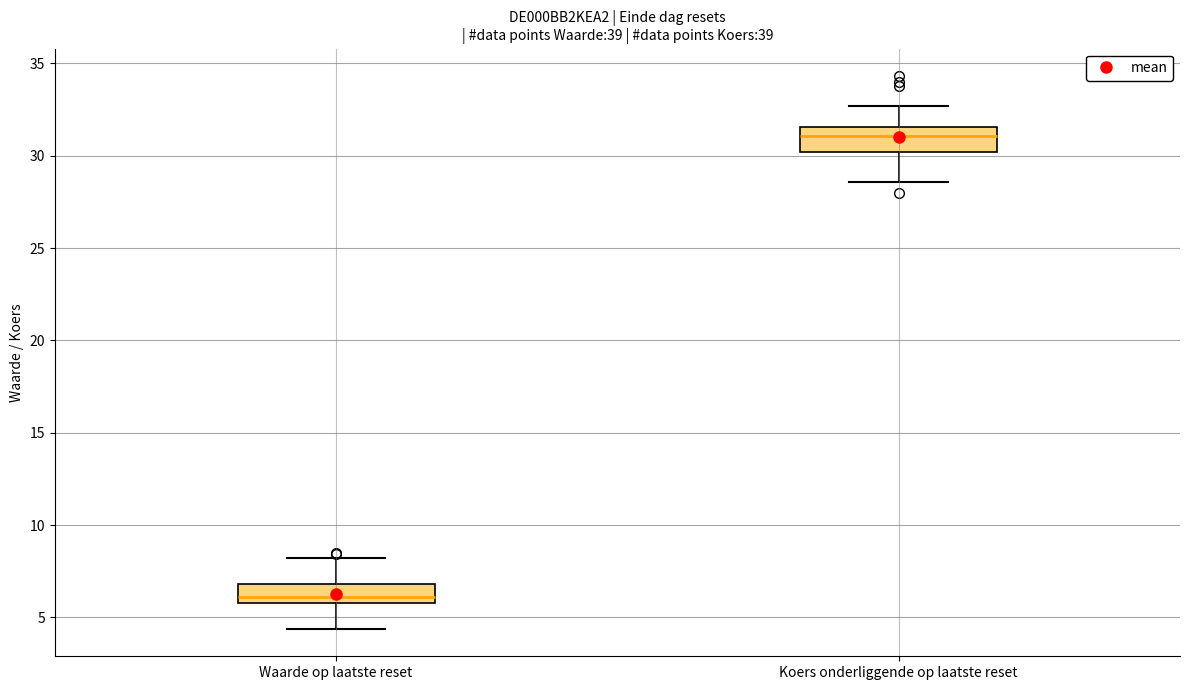

Reading left to right, read every box against the y-axis: the position of its median line, the range the box covers, and the ends of its whiskers. The values are not printed on the chart, so give them approximately, as read against the axis.

Waarde op laatste reset: median 6.0 (just above the box's lower edge), box 6.0 to 7.0, whiskers 4.5 to 8.0
Koers onderliggende op laatste reset: median 31.0, box 30.0 to 31.5, whiskers 28.5 to 32.5